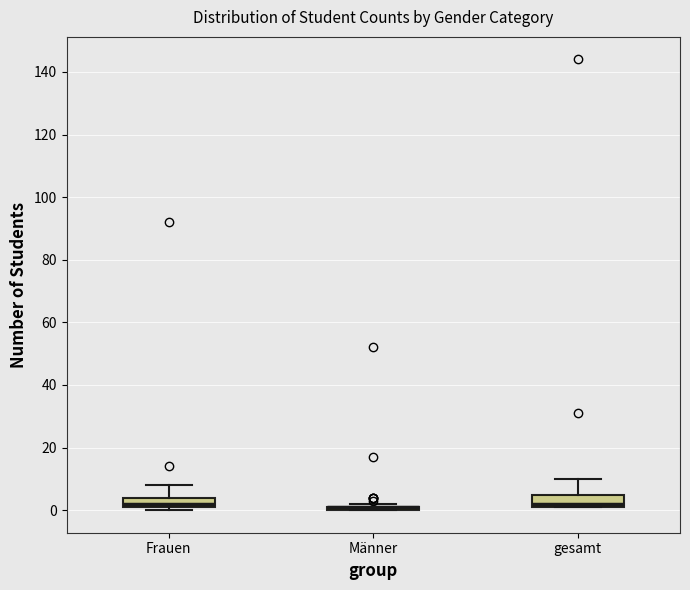

Where is the upper edge of the box for Frauen on the y-axis? The values are not printed on the chart, so give them approximately, as read against the axis.

4